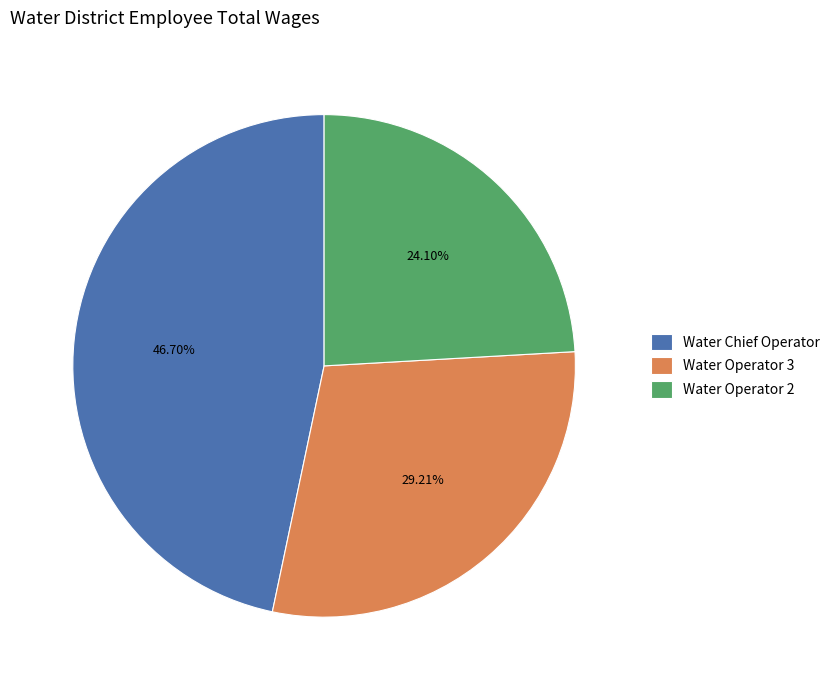

Combined, do Water Operator 3 and Water Chief Operator account for over 50%?

Yes